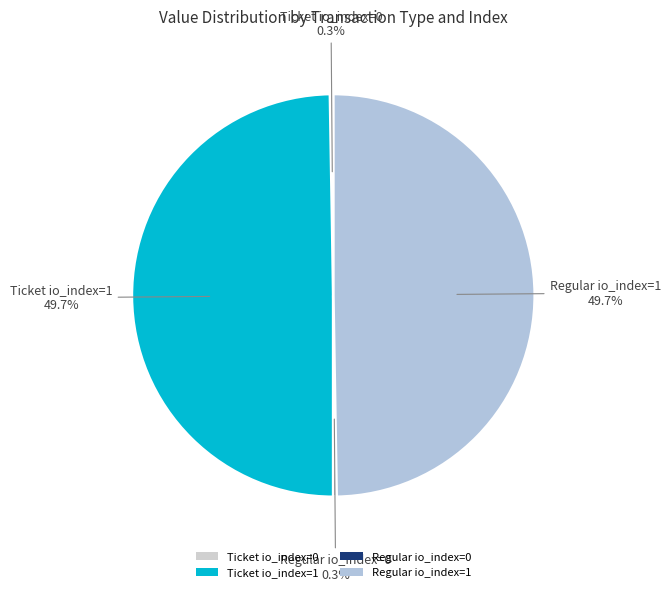

Do Regular io_index=1 and Ticket io_index=1 together represent more than half of the pie?

Yes